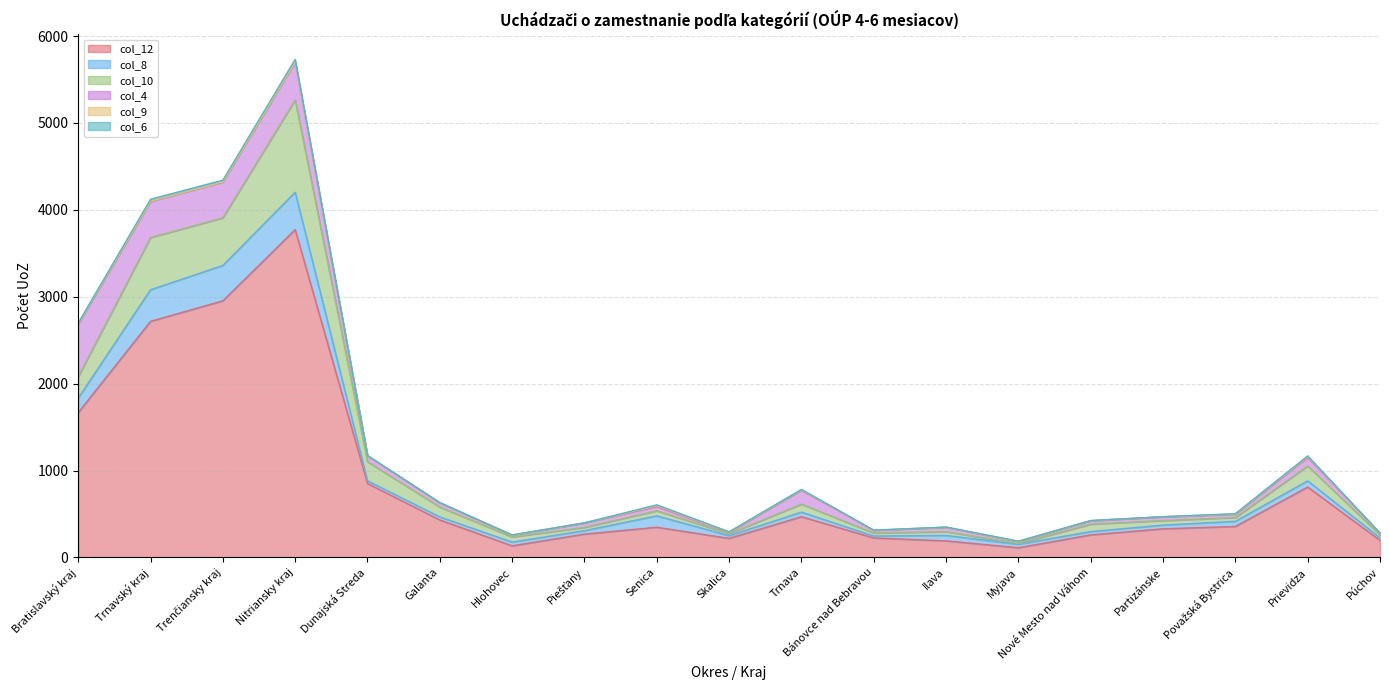

Reading left to right, extract all data points from this chart.

col_12: Bratislavský kraj=1666	Trnavský kraj=2717	Trenčiansky kraj=2953	Nitriansky kraj=3773	Dunajská Streda=851	Galanta=431	Hlohovec=133	Piešťany=268	Senica=347	Skalica=219	Trnava=468	Bánovce nad Bebravou=224	Ilava=190	Myjava=111	Nové Mesto nad Váhom=259	Partizánske=329	Považská Bystrica=356	Prievidza=810	Púchov=195
col_8: Bratislavský kraj=166	Trnavský kraj=364	Trenčiansky kraj=407	Nitriansky kraj=430	Dunajská Streda=31	Galanta=35	Hlohovec=43	Piešťany=40	Senica=131	Skalica=31	Trnava=53	Bánovce nad Bebravou=22	Ilava=63	Myjava=40	Nové Mesto nad Váhom=38	Partizánske=43	Považská Bystrica=59	Prievidza=71	Púchov=29
col_10: Bratislavský kraj=246	Trnavský kraj=600	Trenčiansky kraj=548	Nitriansky kraj=1062	Dunajská Streda=219	Galanta=113	Hlohovec=59	Piešťany=37	Senica=58	Skalica=22	Trnava=92	Bánovce nad Bebravou=34	Ilava=43	Myjava=8	Nové Mesto nad Váhom=85	Partizánske=52	Považská Bystrica=43	Prievidza=171	Púchov=35
col_4: Bratislavský kraj=607	Trnavský kraj=416	Trenčiansky kraj=412	Nitriansky kraj=438	Dunajská Streda=70	Galanta=51	Hlohovec=20	Piešťany=52	Senica=49	Skalica=13	Trnava=161	Bánovce nad Bebravou=30	Ilava=51	Myjava=22	Nové Mesto nad Váhom=40	Partizánske=44	Považská Bystrica=37	Prievidza=98	Púchov=21
col_9: Bratislavský kraj=3	Trnavský kraj=2	Trenčiansky kraj=1	Nitriansky kraj=1	Dunajská Streda=0	Galanta=0	Hlohovec=2	Piešťany=0	Senica=10	Skalica=5	Trnava=4	Bánovce nad Bebravou=2	Ilava=1	Myjava=3	Nové Mesto nad Váhom=1	Partizánske=0	Považská Bystrica=4	Prievidza=9	Púchov=0
col_6: Bratislavský kraj=9	Trnavský kraj=23	Trenčiansky kraj=21	Nitriansky kraj=28	Dunajská Streda=2	Galanta=0	Hlohovec=2	Piešťany=0	Senica=10	Skalica=5	Trnava=4	Bánovce nad Bebravou=2	Ilava=1	Myjava=3	Nové Mesto nad Váhom=1	Partizánske=0	Považská Bystrica=4	Prievidza=9	Púchov=0